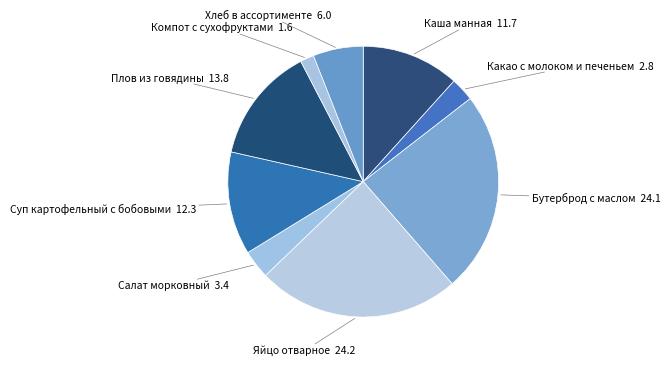

Is it true that Плов из говядины 13.8 is 14% of the pie?

True